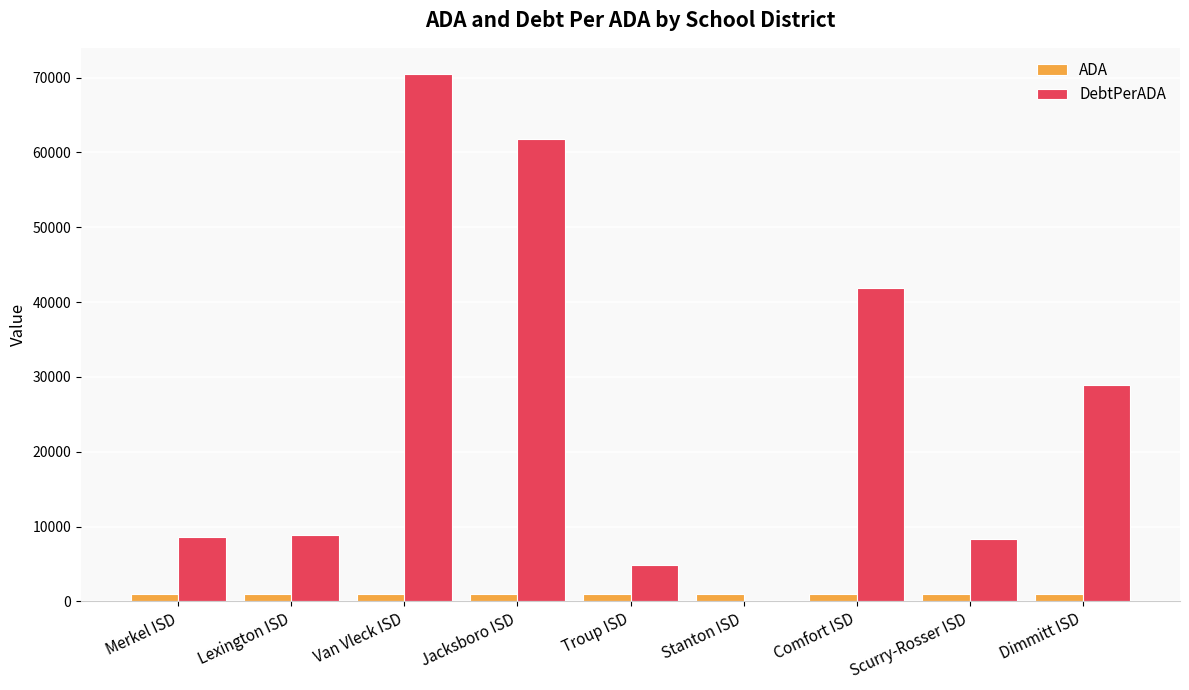

Which label corresponds to the largest value in the chart?

Van Vleck ISD